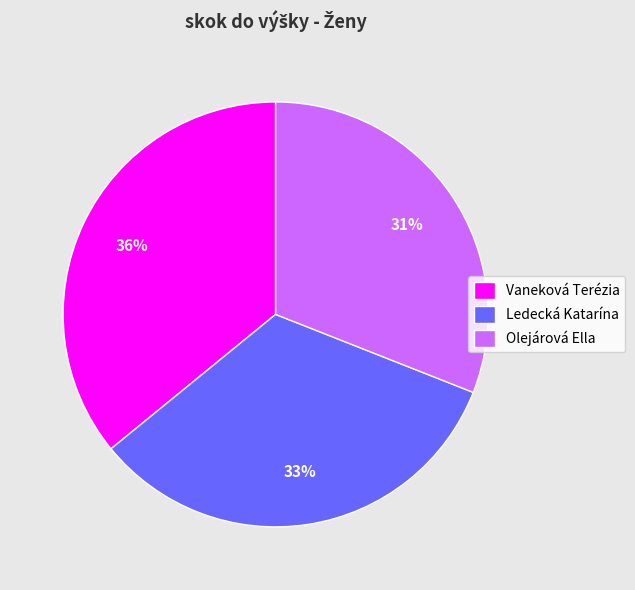

Do Olejárová Ella and Vaneková Terézia together represent more than half of the pie?

Yes